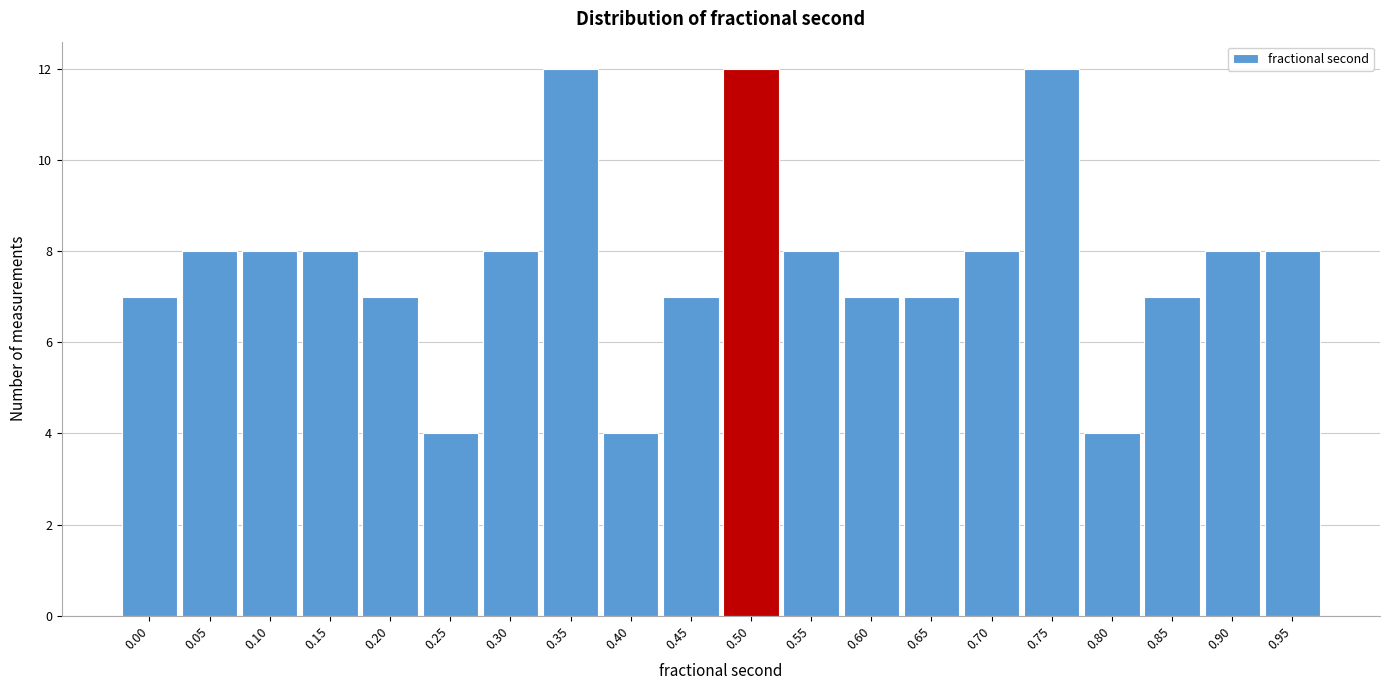

Reading left to right, what are all the values shown in this chart?

7	8	8	8	7	4	8	12	4	7	12	8	7	7	8	12	4	7	8	8